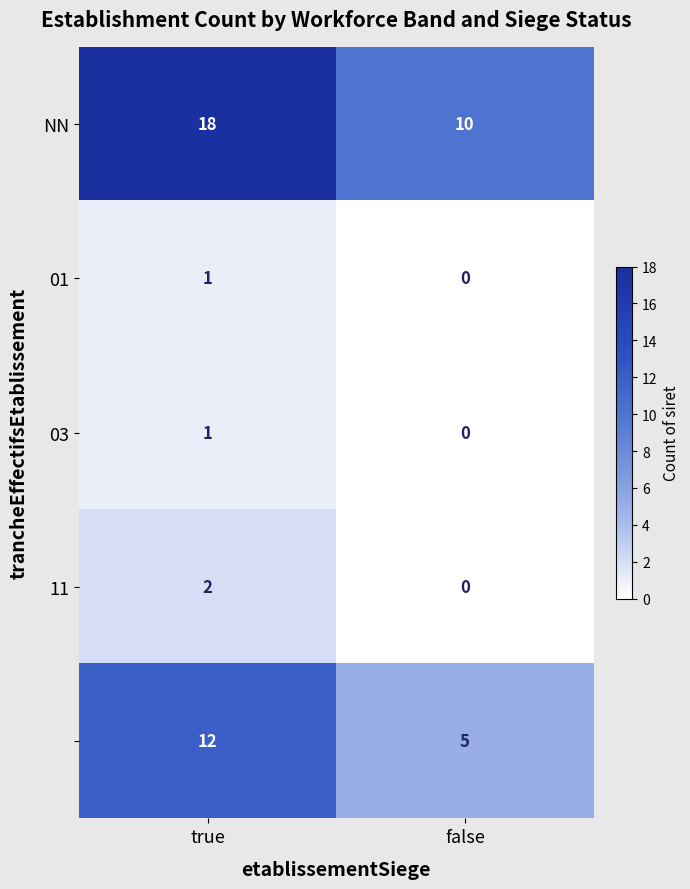

Which category has the lowest value across all series?

false